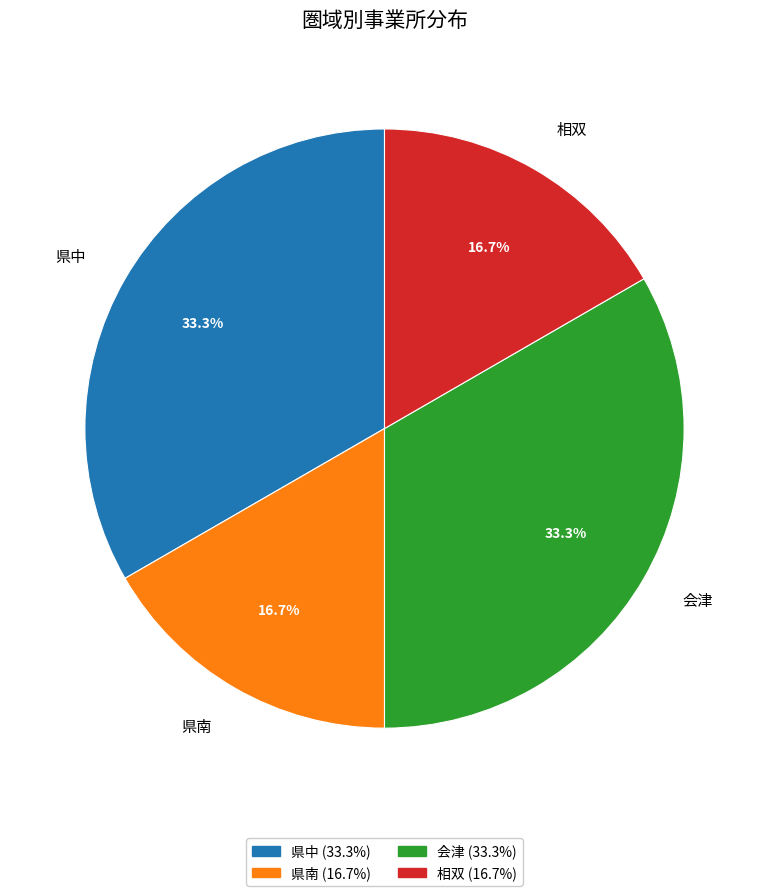

Approximately how many times larger is the value at 県中 compared to 会津?

1.0